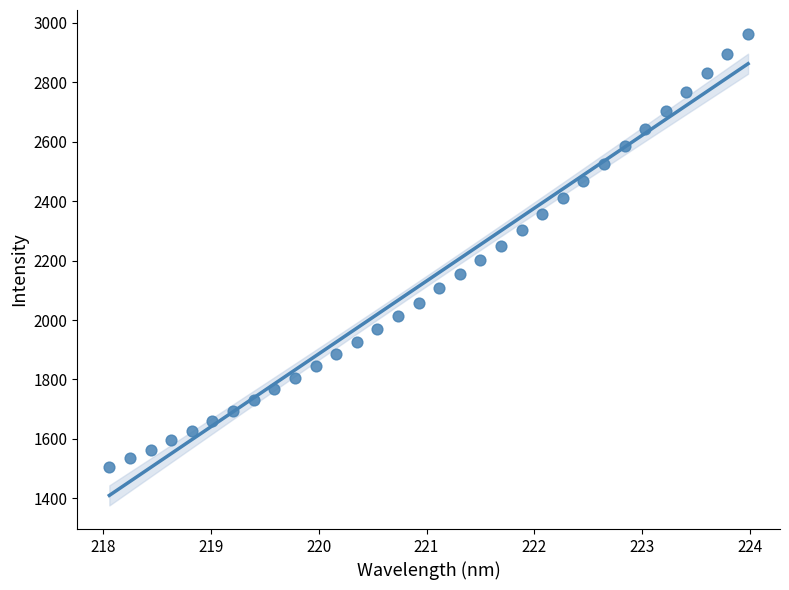

What is the range of Y values (max minus min)?

1458.8